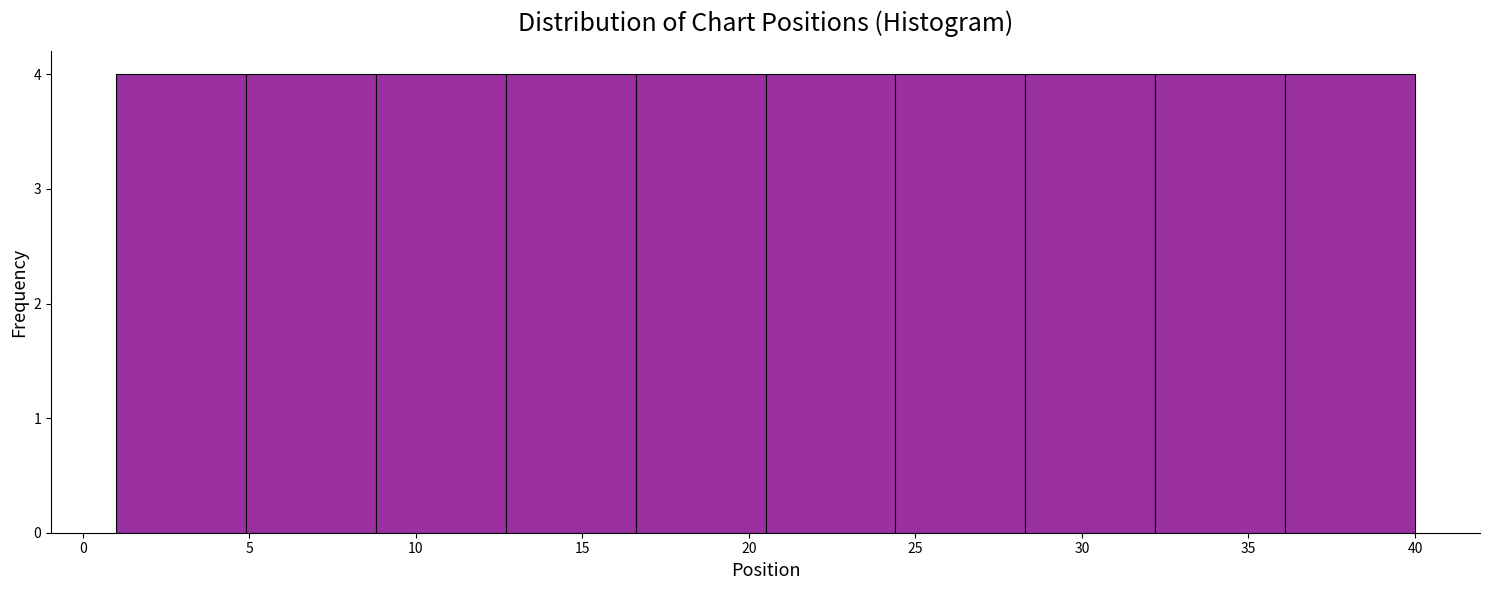

Reading left to right, transcribe this chart: for each bar, give the range it covers on the x-axis and its height. Neither the bar edges nor the heights are printed on the chart, so give them approximately, as read against the axes.

1.0 to 4.9: 4
4.9 to 8.8: 4
8.8 to 12.7: 4
12.7 to 16.6: 4
16.6 to 20.5: 4
20.5 to 24.4: 4
24.4 to 28.3: 4
28.3 to 32.2: 4
32.2 to 36.1: 4
36.1 to 40.0: 4